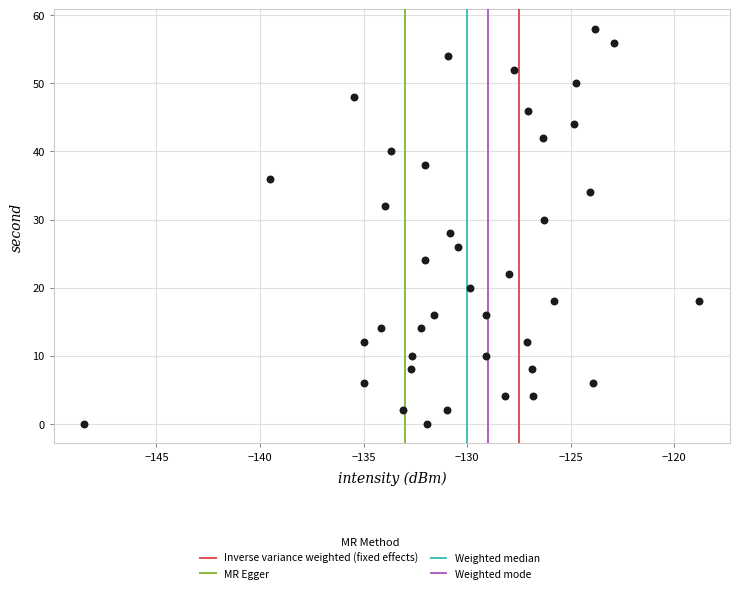

What is the range of Y values (max minus min)?

58